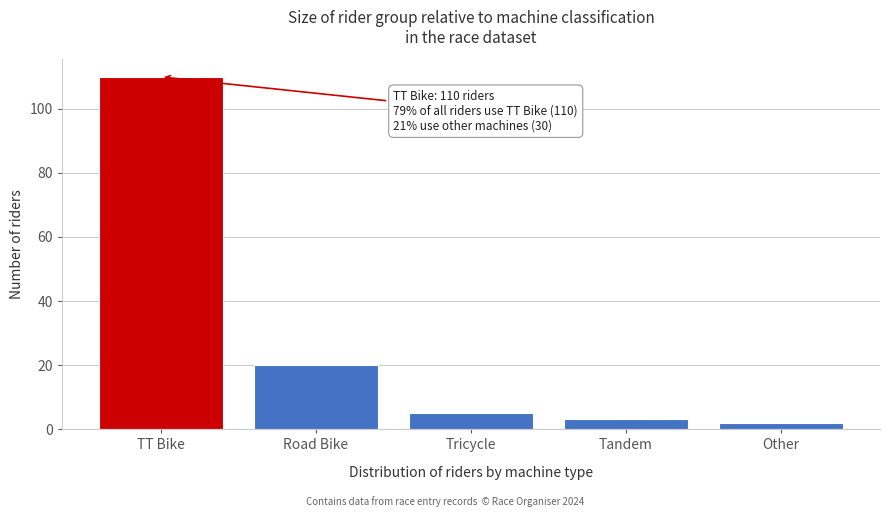

Reading right to left, list all the values displayed in this chart.

2	3	5	20	110